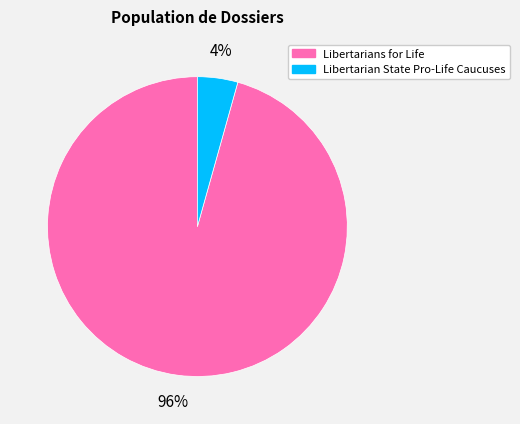

Rank the categories by value from highest to lowest.

Libertarians for Life, Libertarian State Pro-Life Caucuses